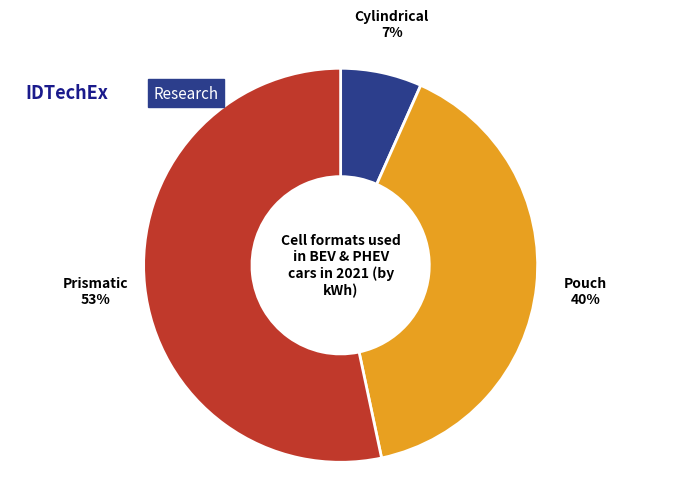

Which has a higher value, Pouch or Cylindrical?

Pouch